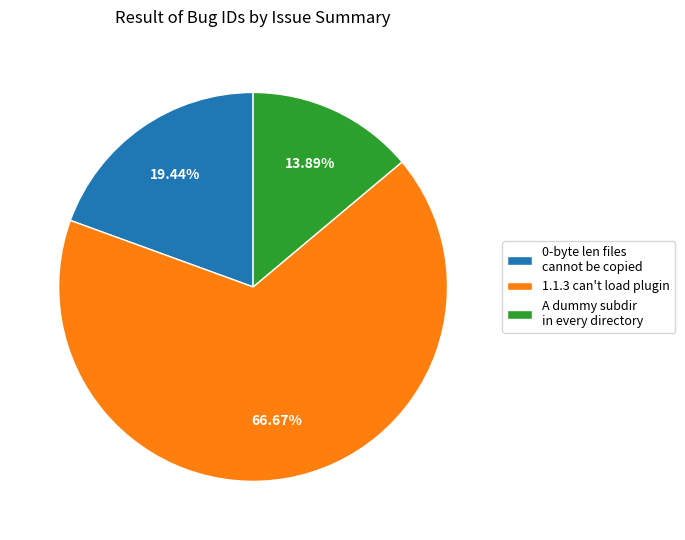

Count the number of slices in the pie.

3